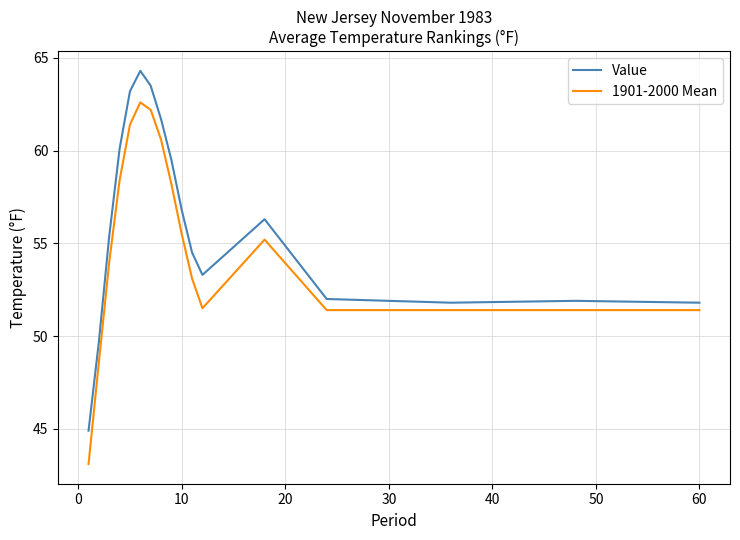

True or false: 1901-2000 Mean and Value intersect in this chart.

False